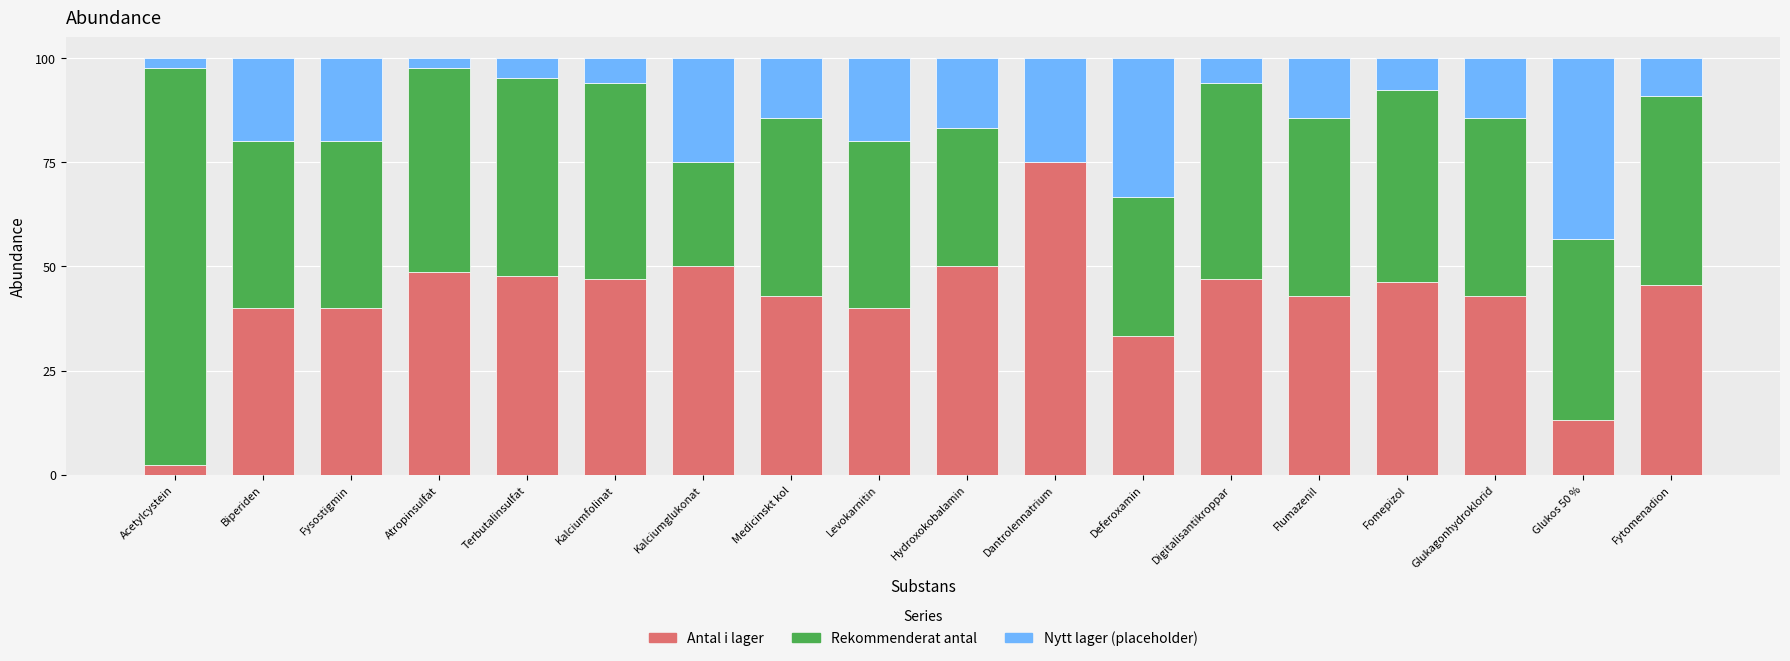

What is the total value across all series at Kalciumfolinat?

100.0